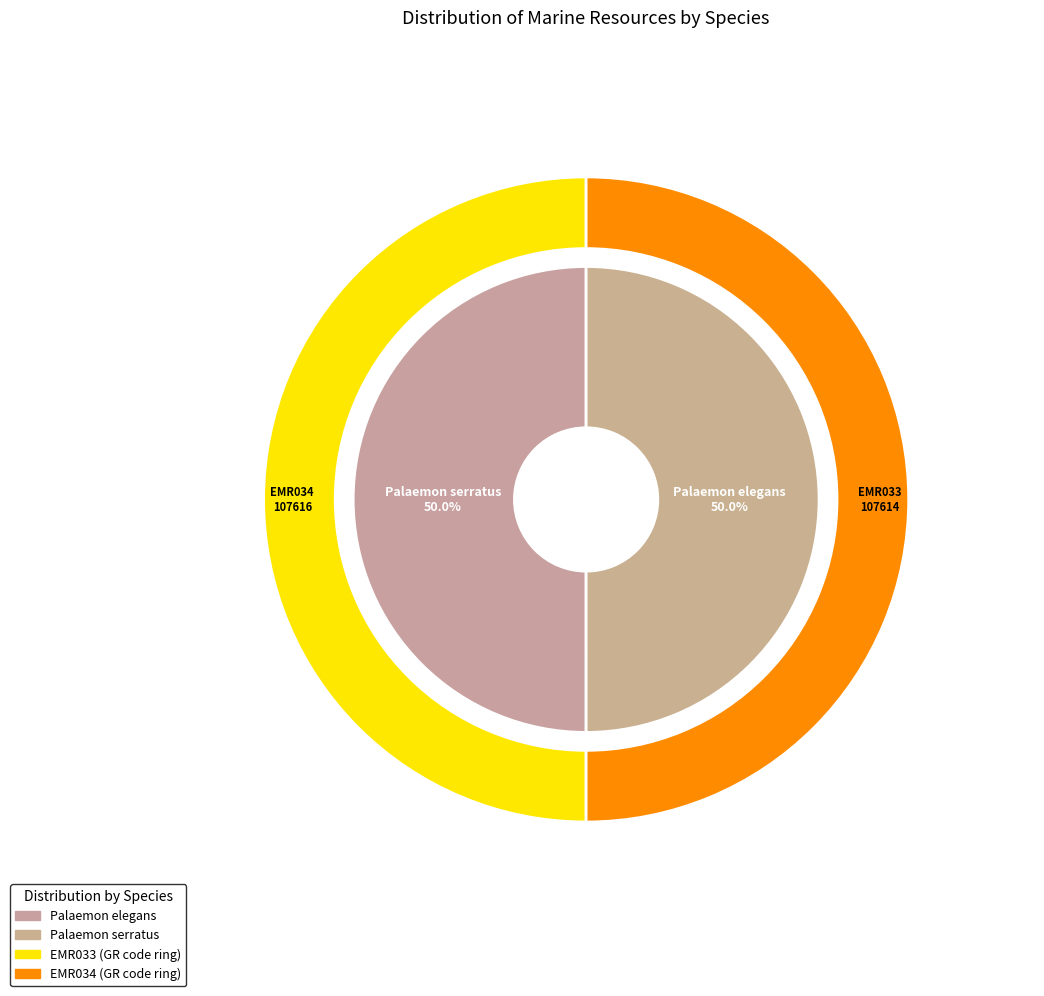

Between Palaemon serratus and Palaemon elegans, which is larger?

Palaemon serratus